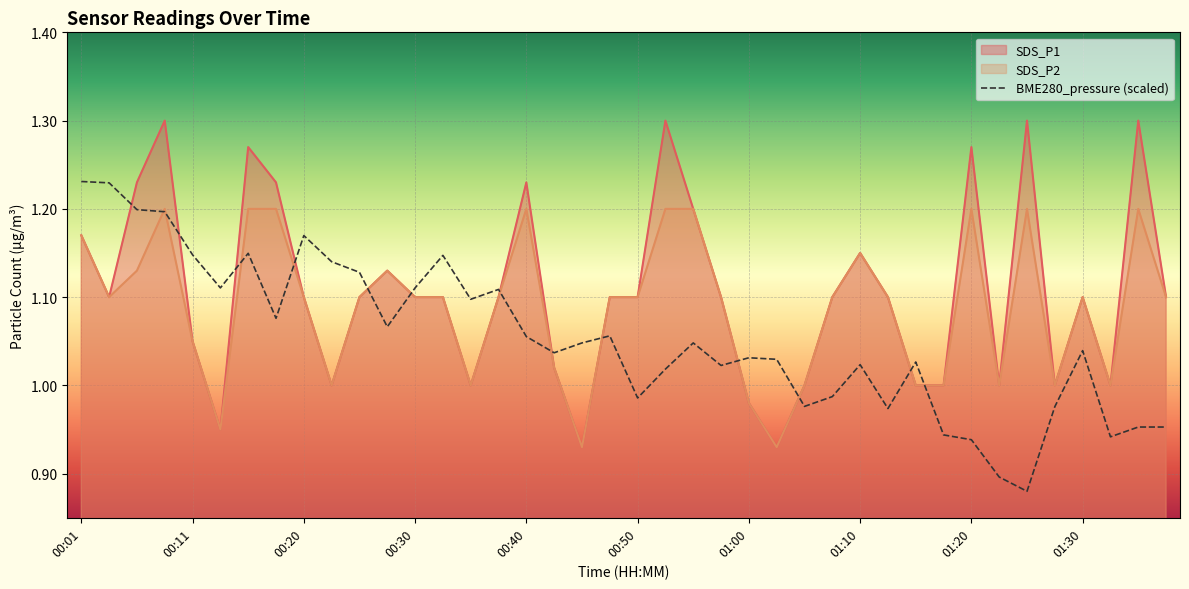

True or false: SDS_P1 and SDS_P2 cross at least once.

False